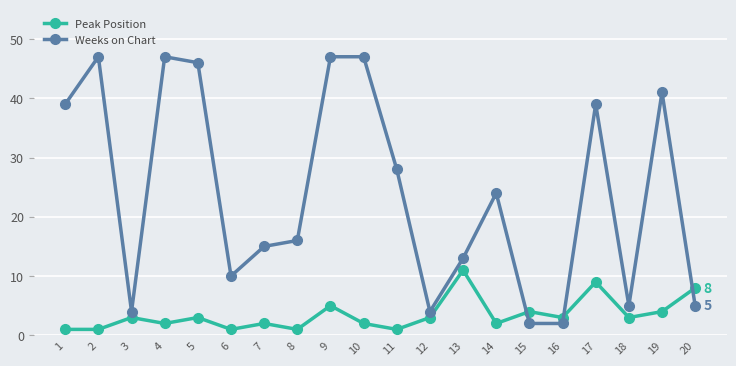

What are all the series names shown in the legend?

Peak Position, Weeks on Chart